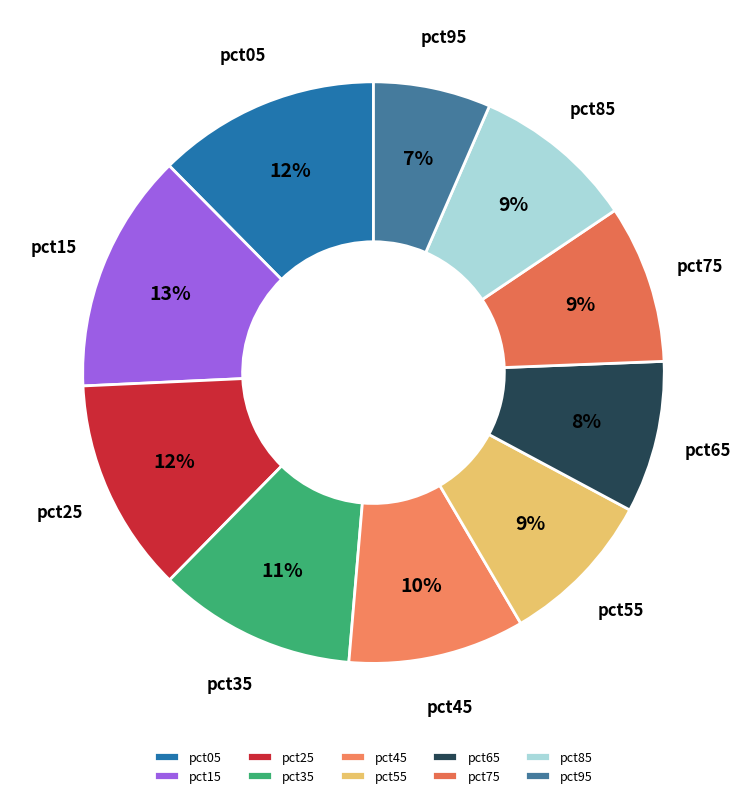

Does pct55 represent more than half of the total?

No